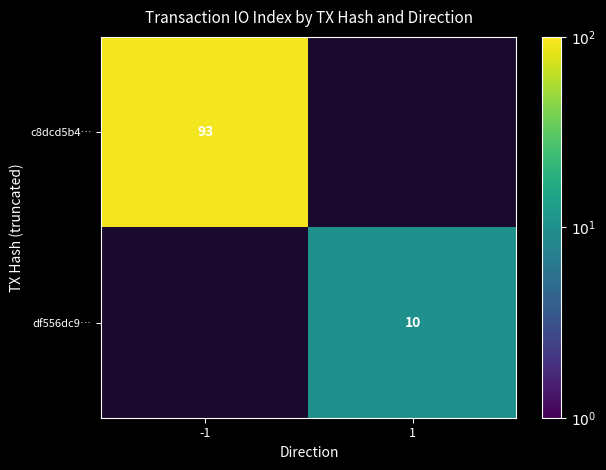

What is the minimum value shown in the chart?

10.0